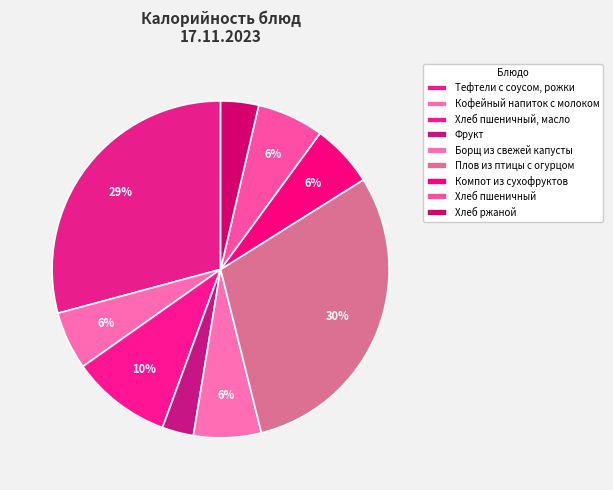

Which category has the biggest portion of the pie?

Плов из птицы с огурцом